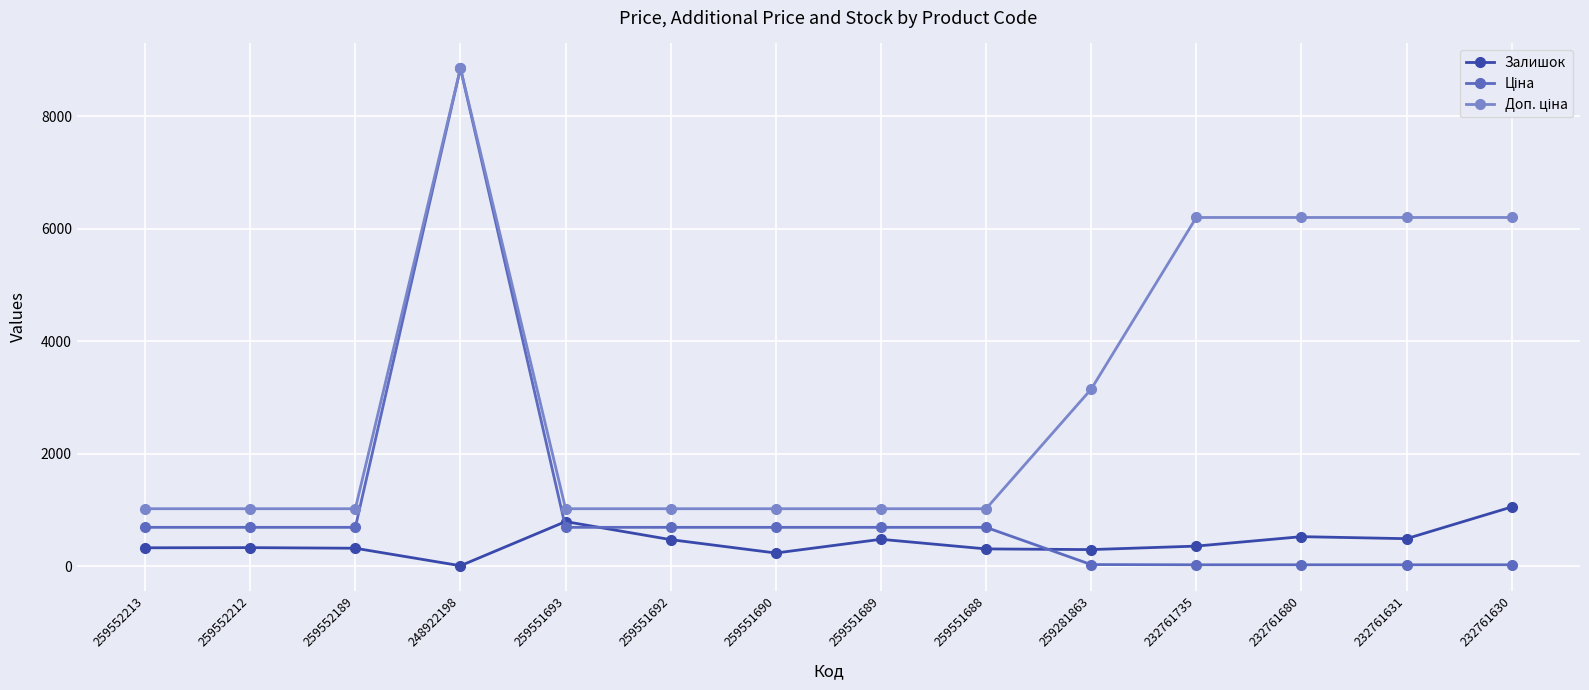

What is the maximum value for Залишок?

1056.0